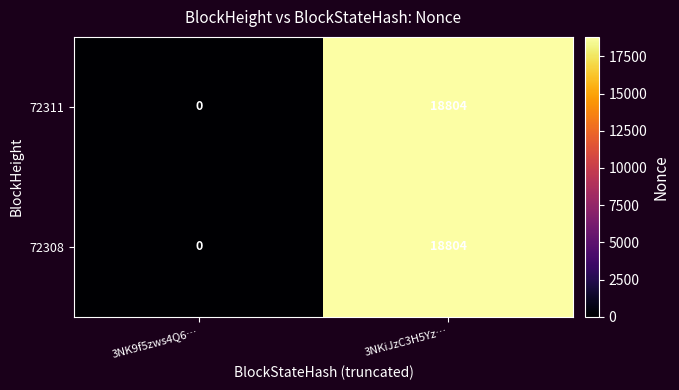

What is the difference between the maximum and minimum values in the 72308 series?

18804